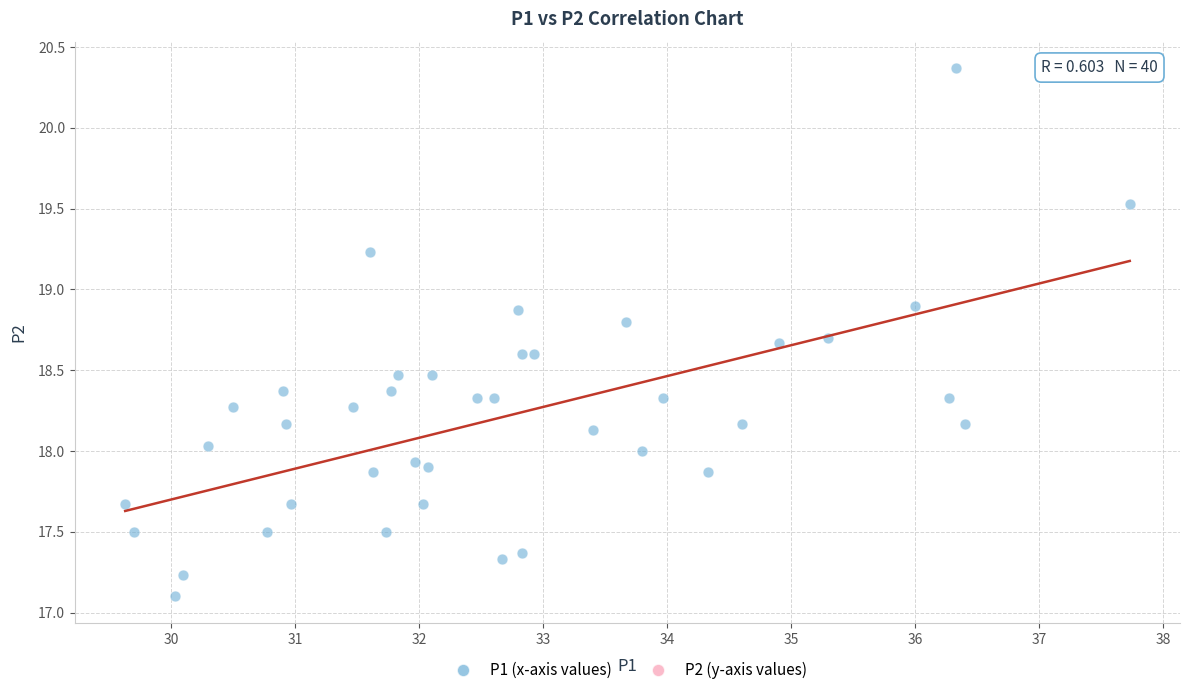

What is the range of X values (max minus min)?

8.1